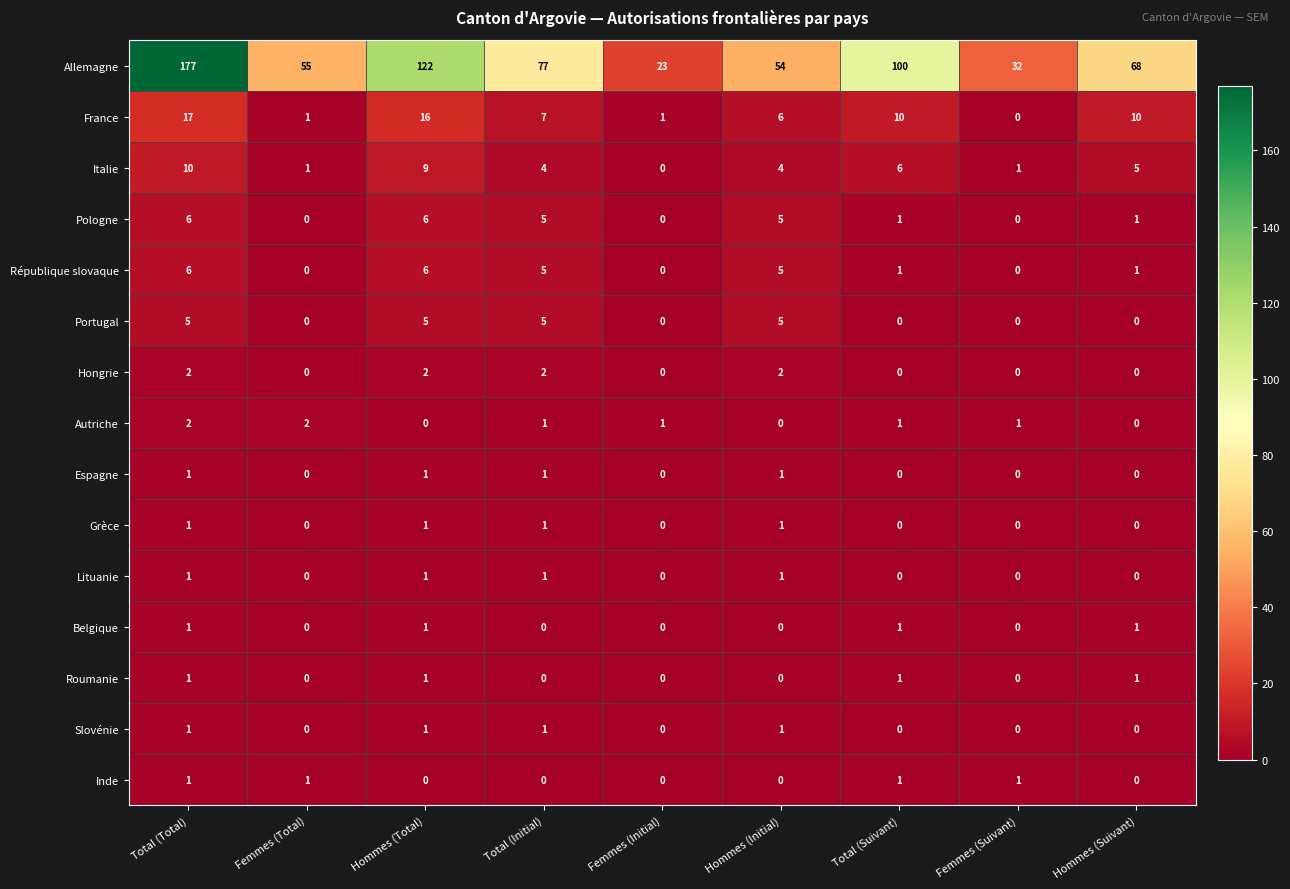

At which label does Italie first exceed 4?

Total (Total)